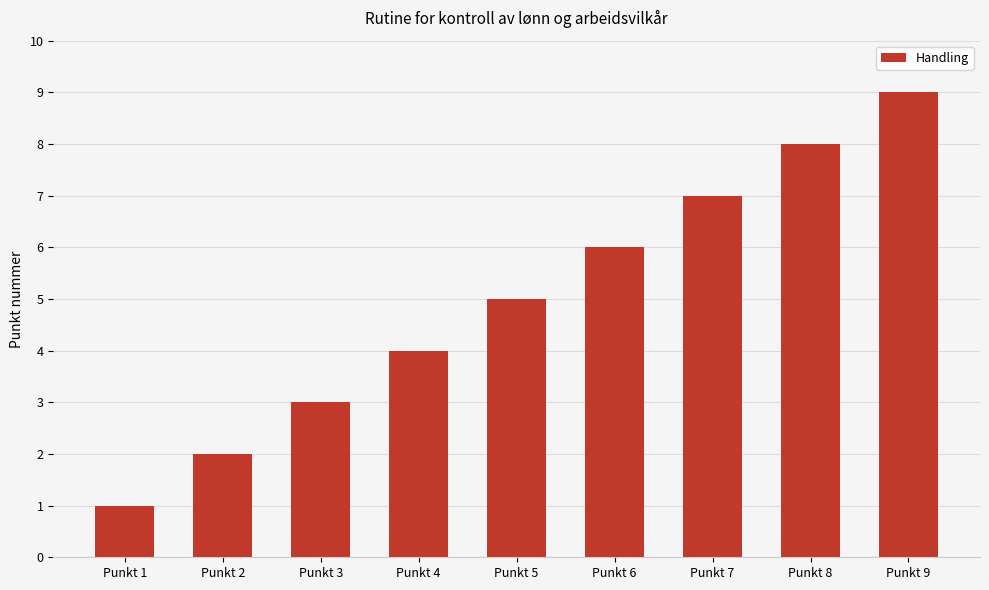

Rank the categories by value from highest to lowest.

Punkt 9, Punkt 8, Punkt 7, Punkt 6, Punkt 5, Punkt 4, Punkt 3, Punkt 2, Punkt 1